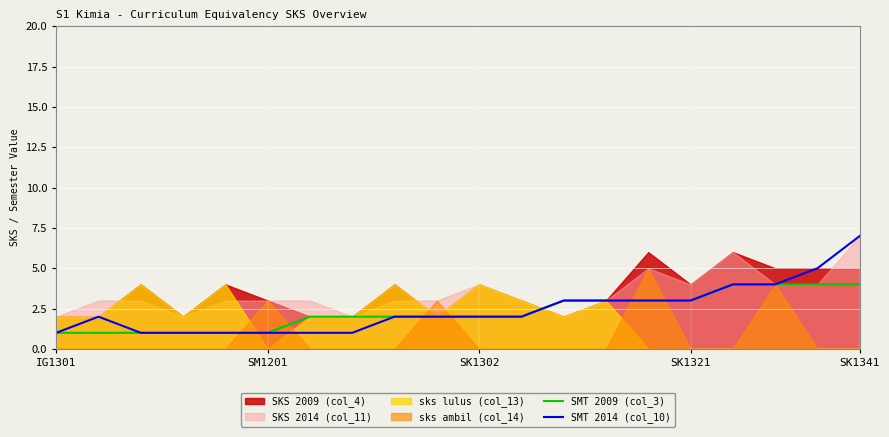

What is the sum of all SMT 2014 (col_10) values?

49